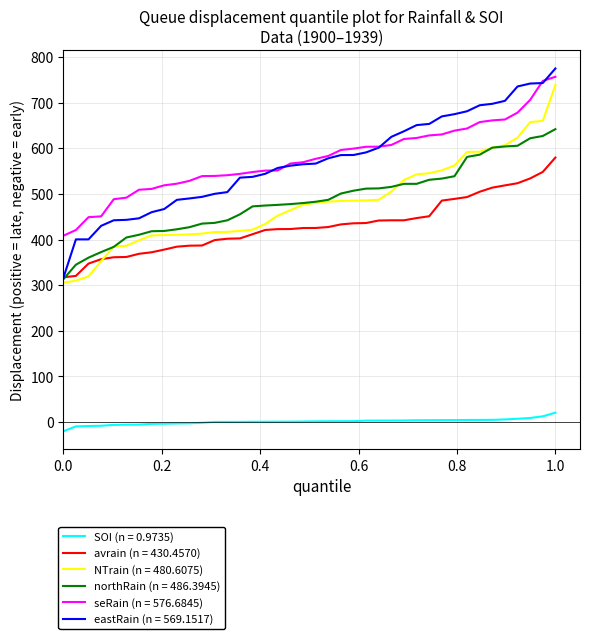

True or false: avrain (n = 430.4570) and SOI (n = 0.9735) intersect in this chart.

False